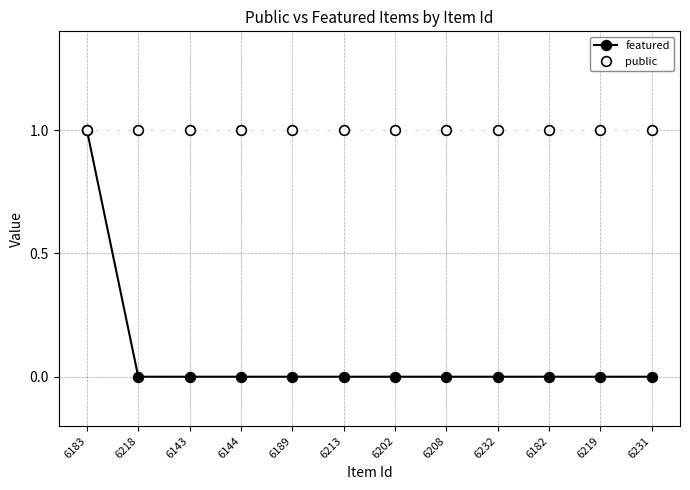

True or false: featured has a value of 0 at 6143.

True